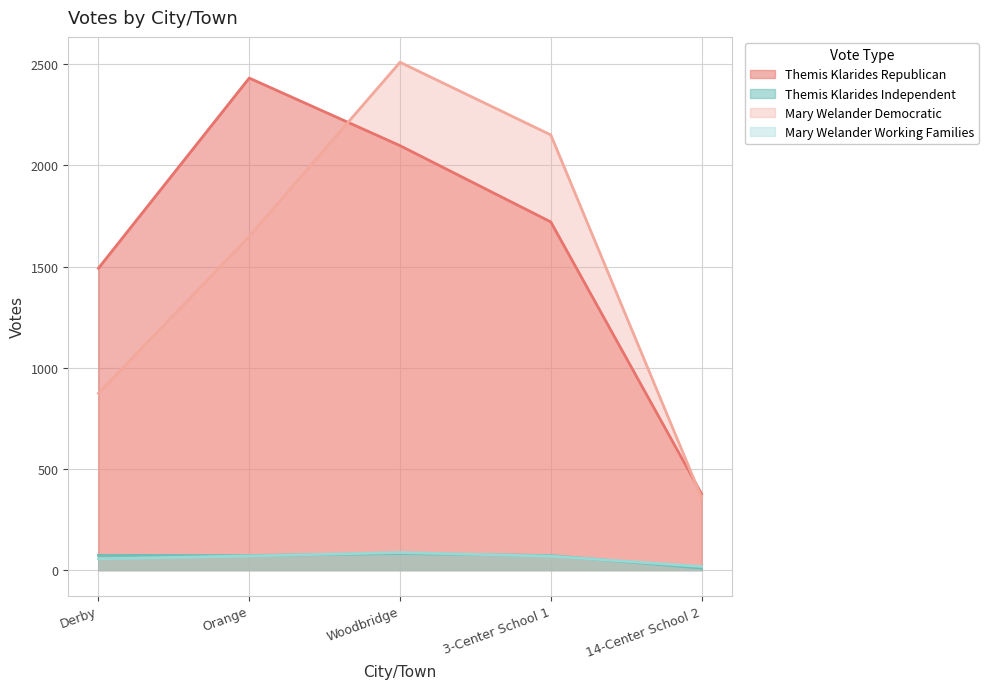

The value of Themis Klarides Republican at Woodbridge is 3070. True or false?

False